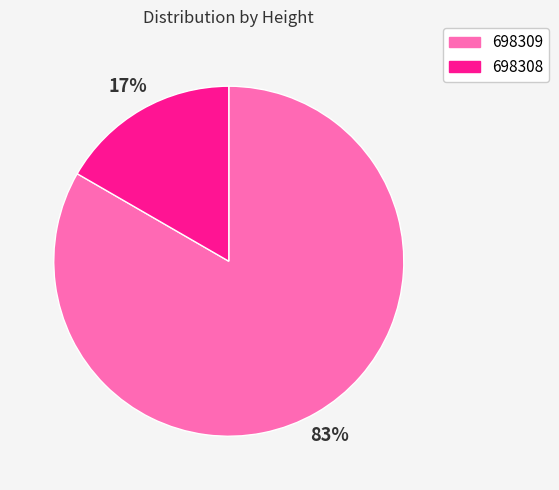

To the nearest percent, what portion does 698309 represent?

83%